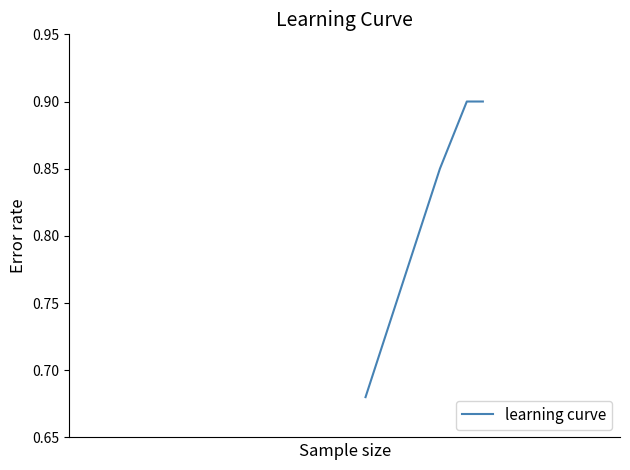

Does the chart have visible grid lines?

No